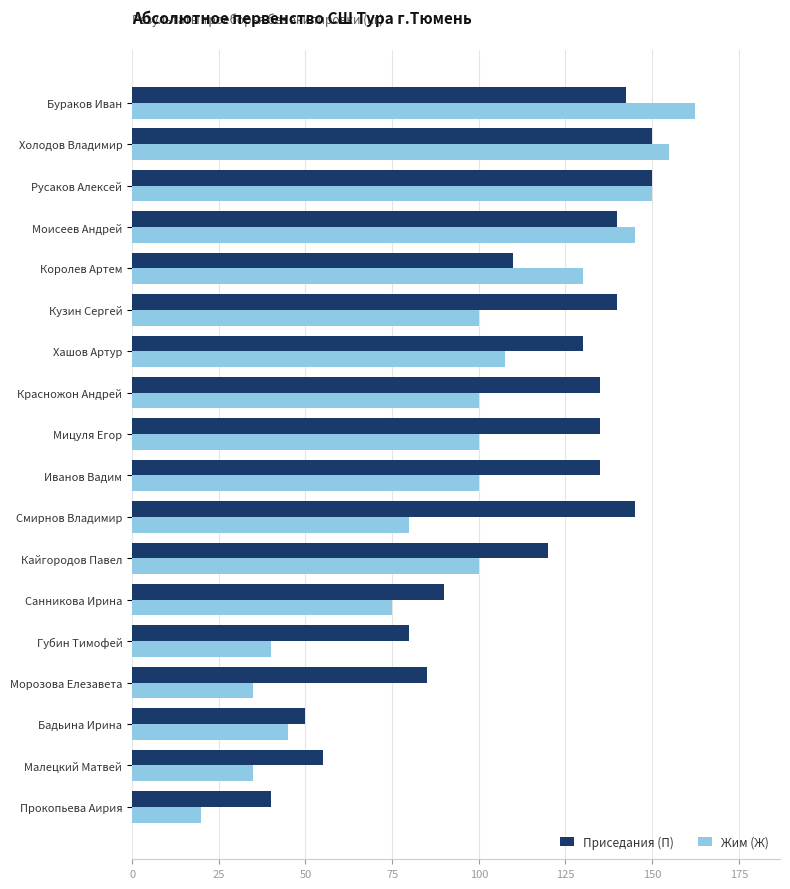

Which series changed the most between Санникова Ирина and Красножон Андрей?

Приседания (П)